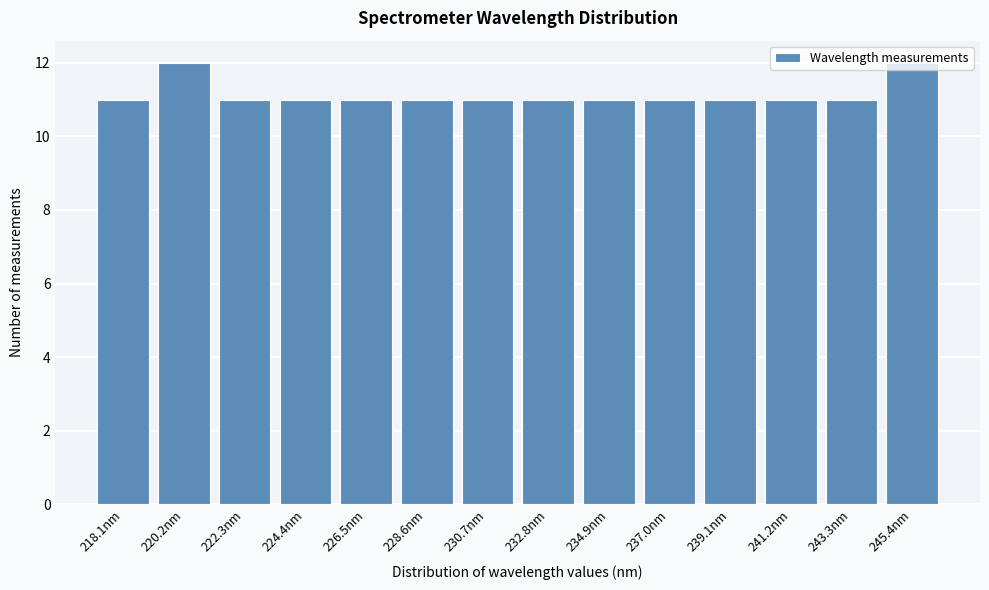

What is the sum of the values at 230.7nm and 232.8nm?

22